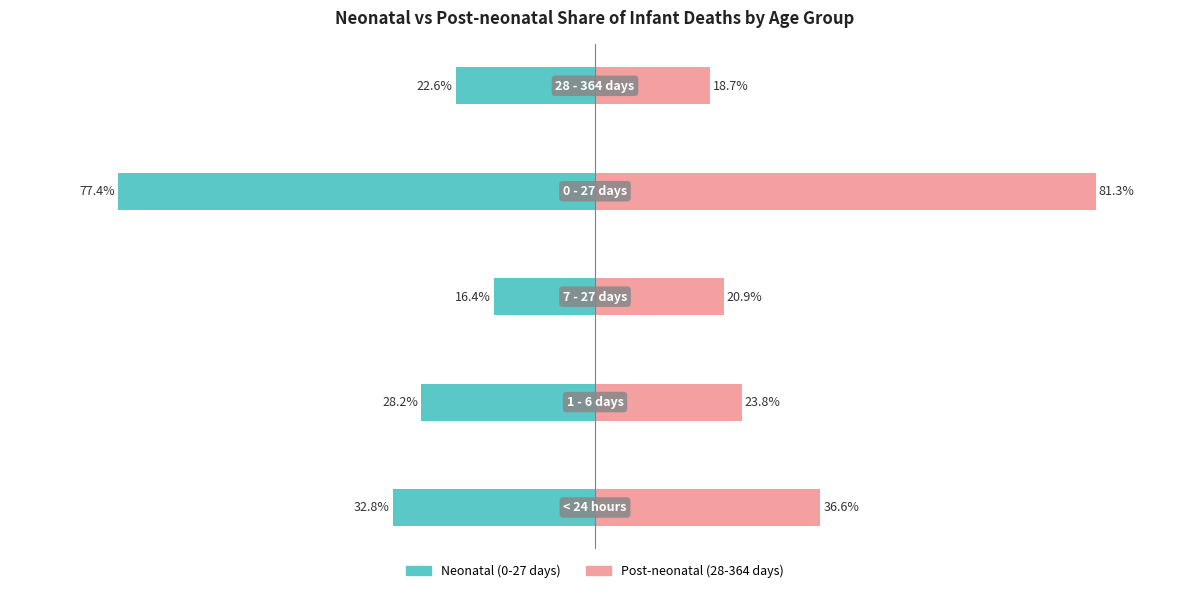

What value does the Post-neonatal (28-364 days) series have at 0?

36.6